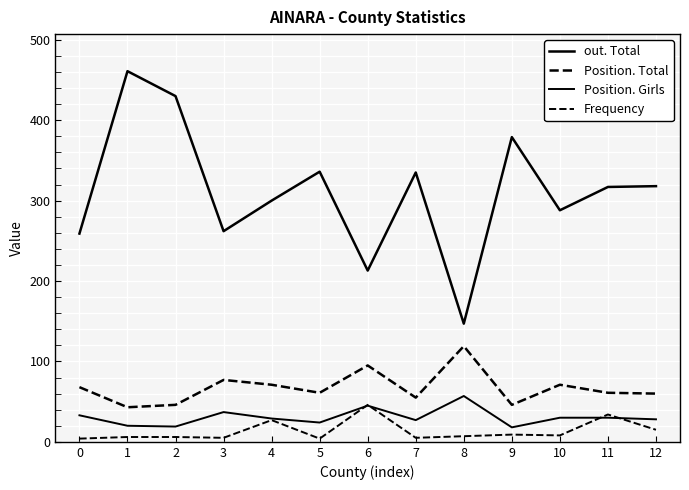

How many lines are shown in the chart?

4